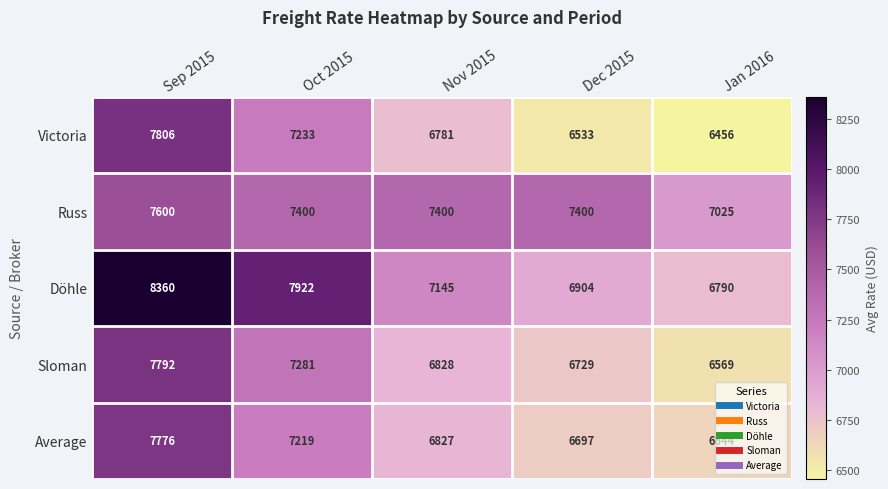

What is the total value across all series at Nov 2015?

34981